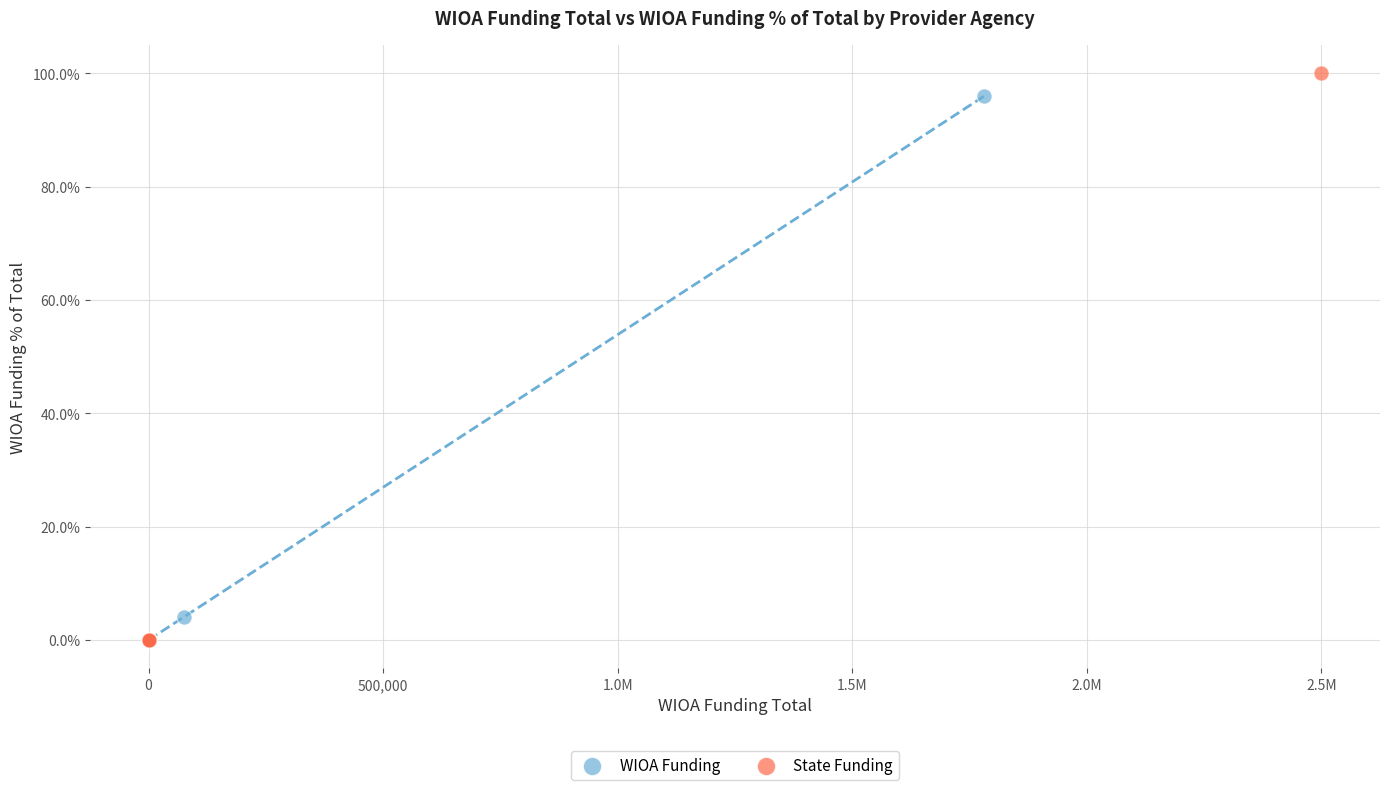

What are all the series names shown in the legend?

WIOA Funding, State Funding